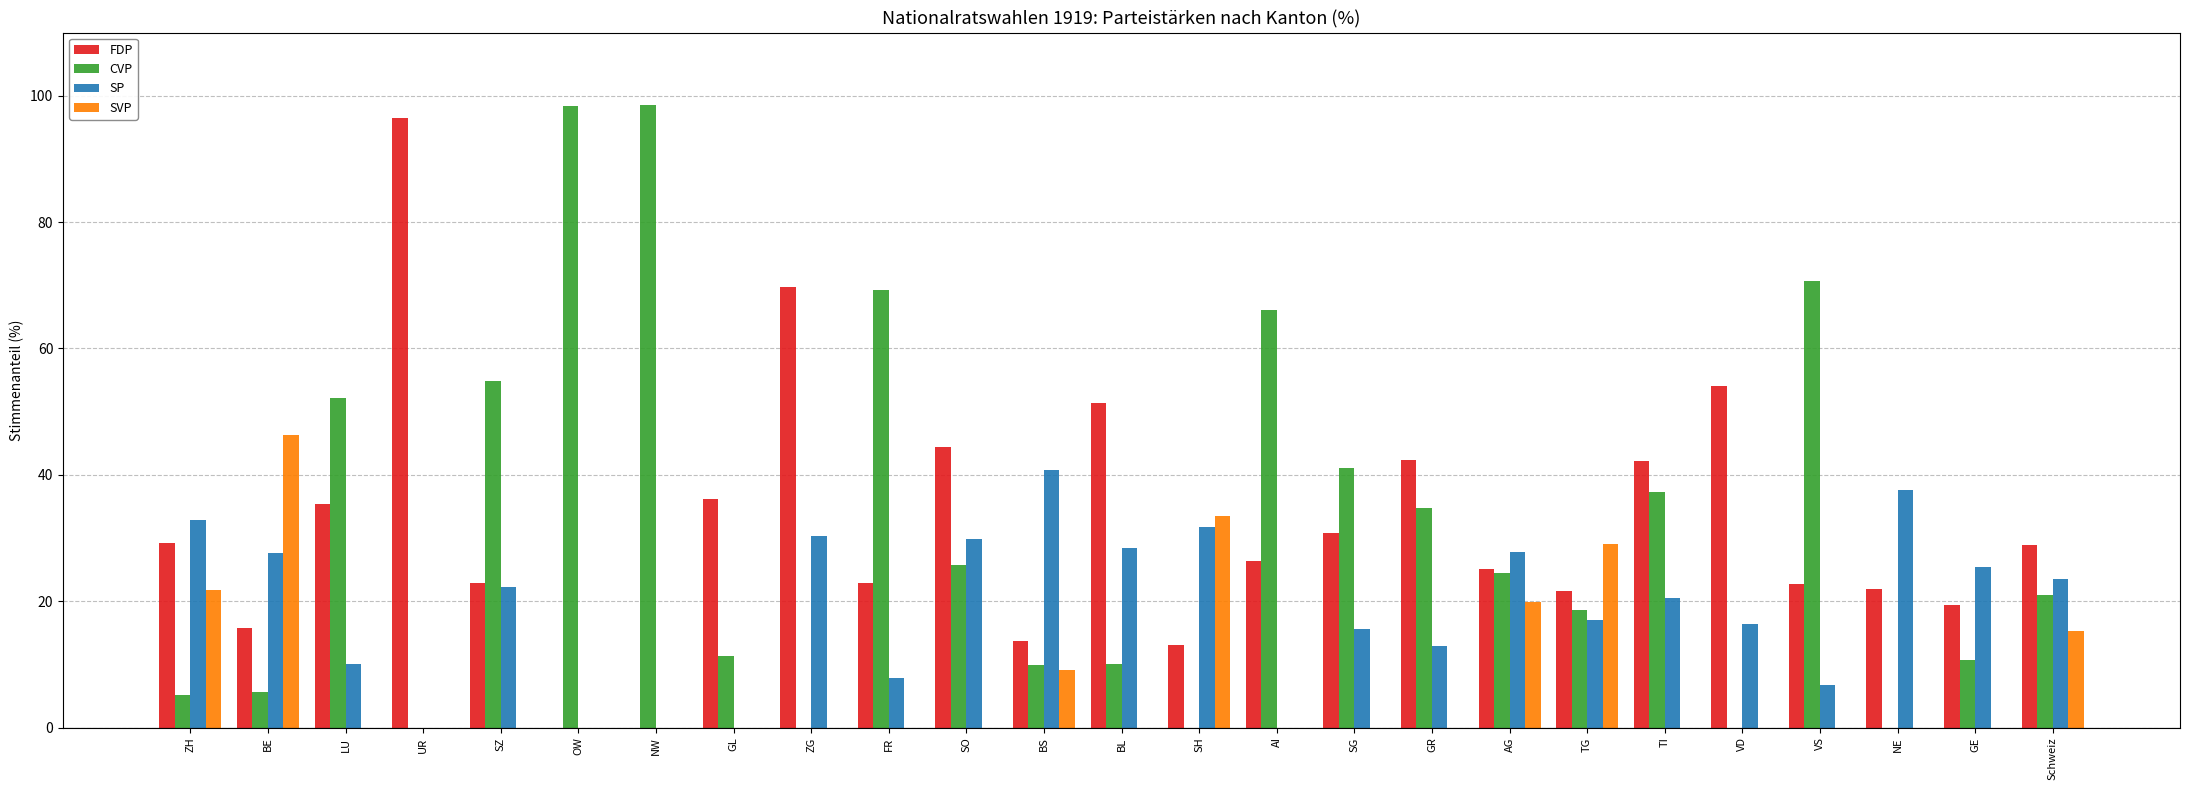

Is it true that FDP equals 29.9 at SO?

False